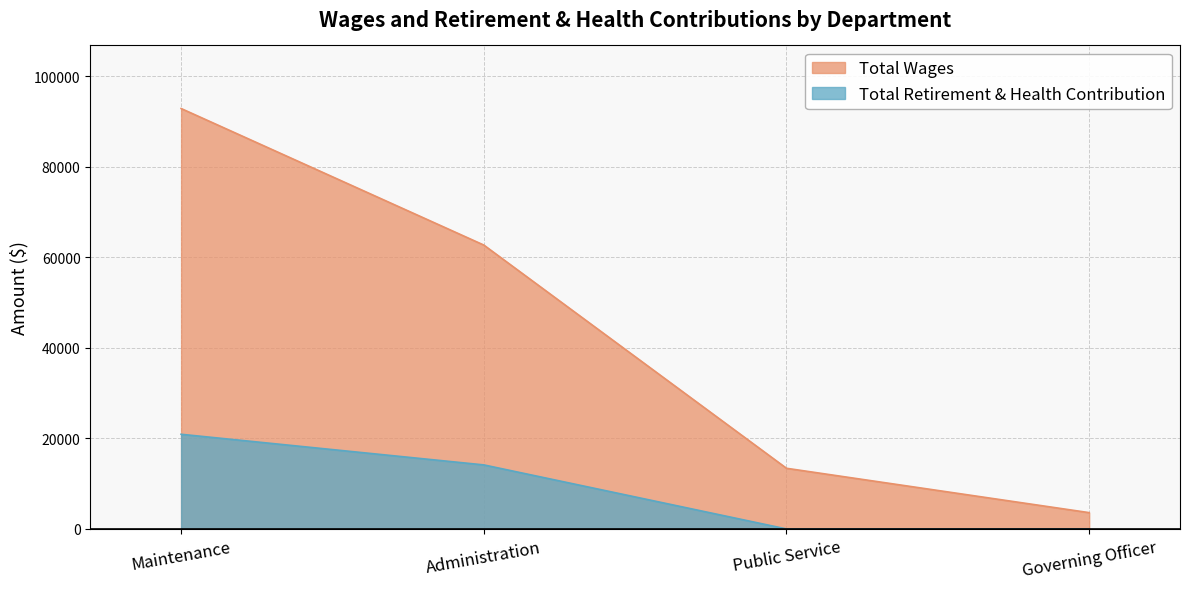

True or false: Total Retirement & Health Contribution and Total Wages cross at least once.

False